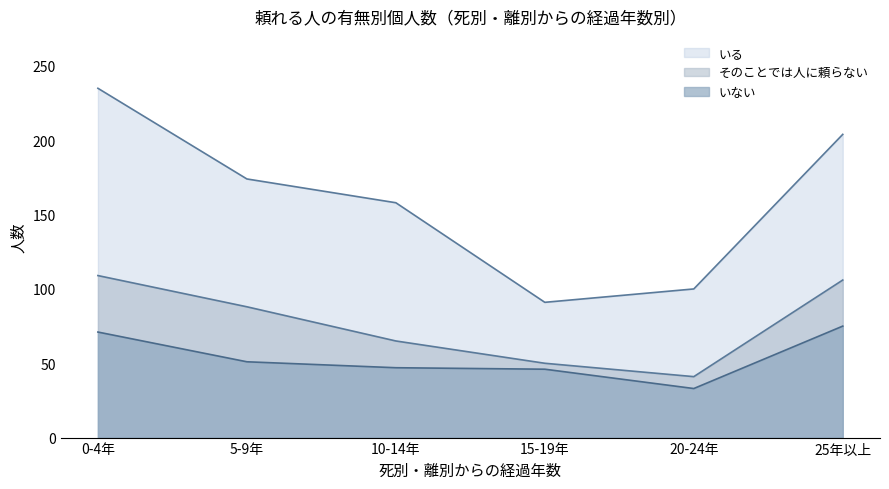

What is the highest value of the いる series?

235